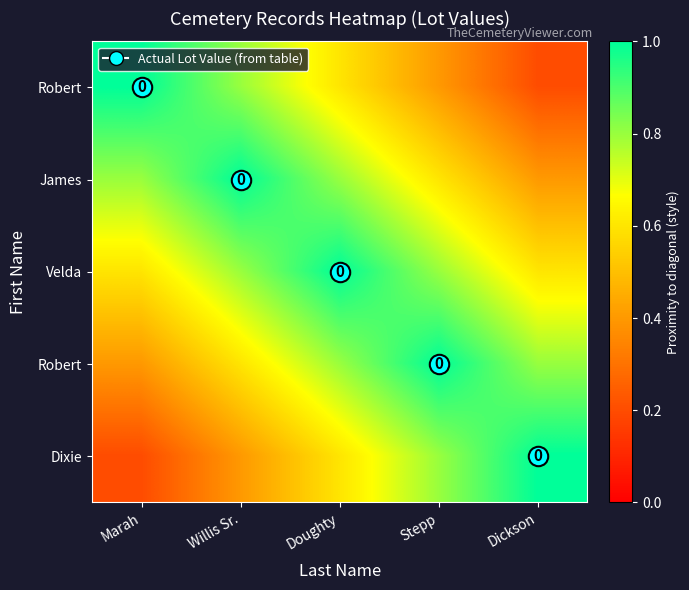

At which category is the sum across all series the highest?

Doughty